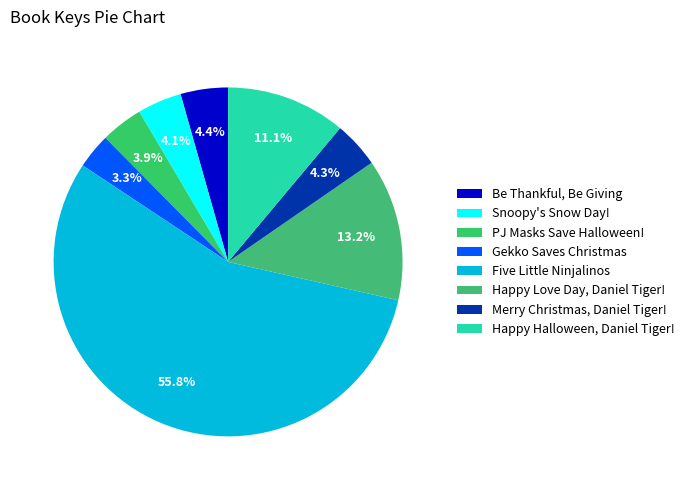

Rank the categories by value from lowest to highest.

Gekko Saves Christmas, PJ Masks Save Halloween!, Snoopy's Snow Day!, Merry Christmas, Daniel Tiger!, Be Thankful, Be Giving, Happy Halloween, Daniel Tiger!, Happy Love Day, Daniel Tiger!, Five Little Ninjalinos